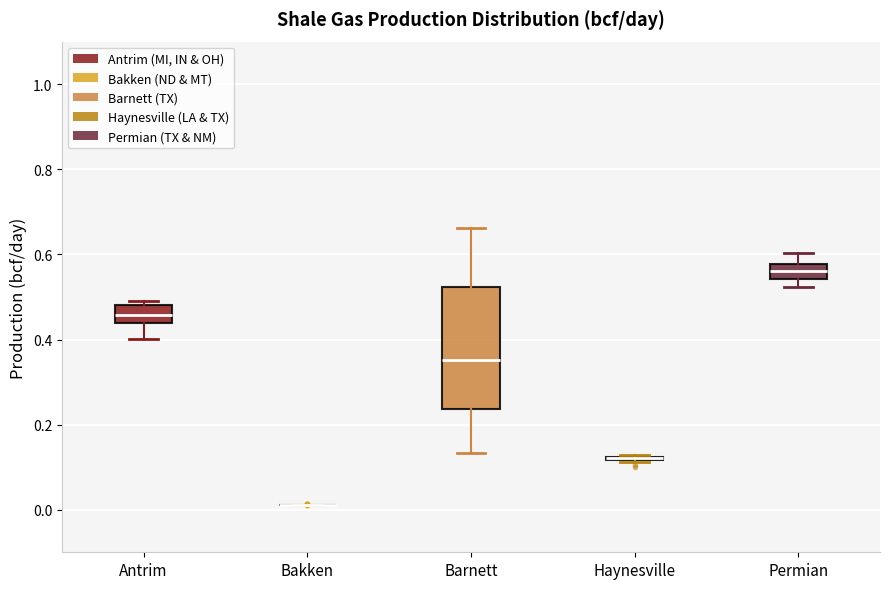

Comparing the boxes themselves (not the whiskers), which one is the tallest?

Barnett